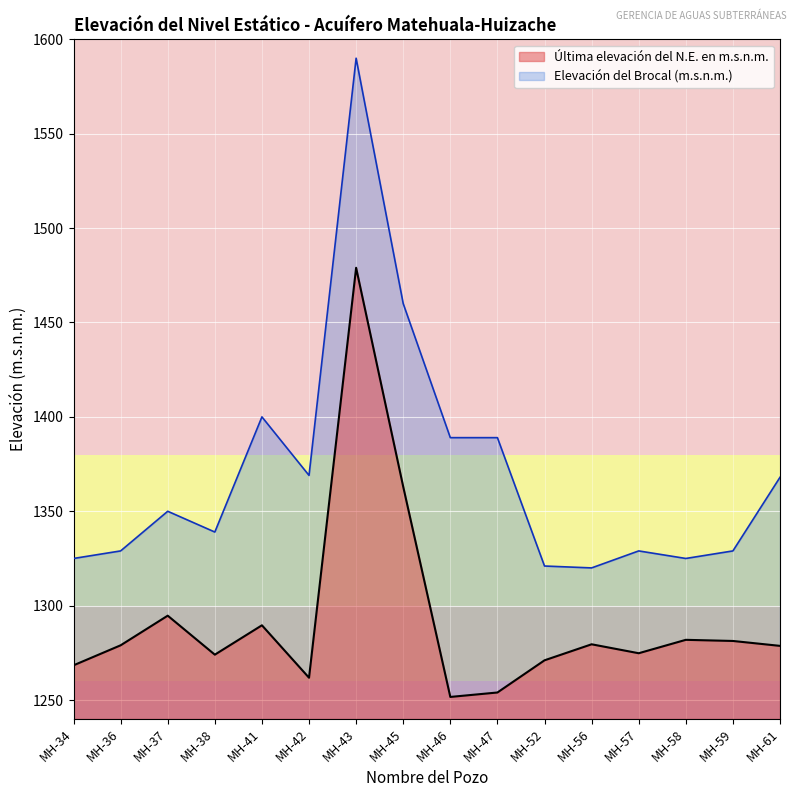

Rank the categories by value from lowest to highest.

MH-46, MH-47, MH-42, MH-34, MH-52, MH-38, MH-57, MH-61, MH-36, MH-56, MH-59, MH-58, MH-41, MH-37, MH-45, MH-43